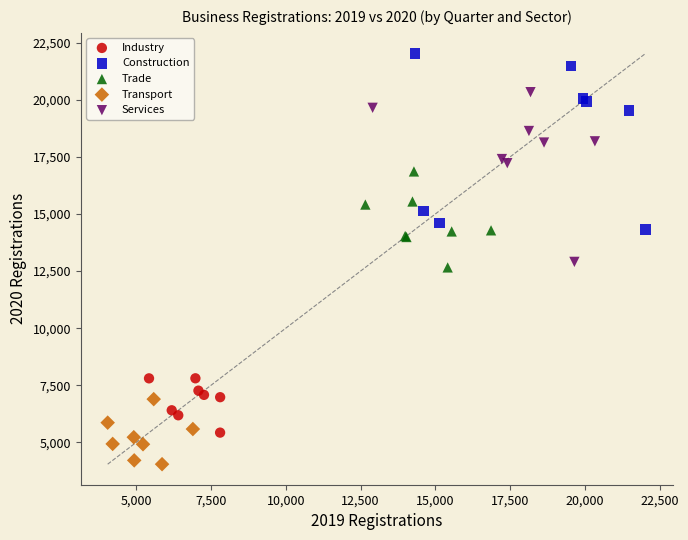

Which series contains the highest Y value?

Construction